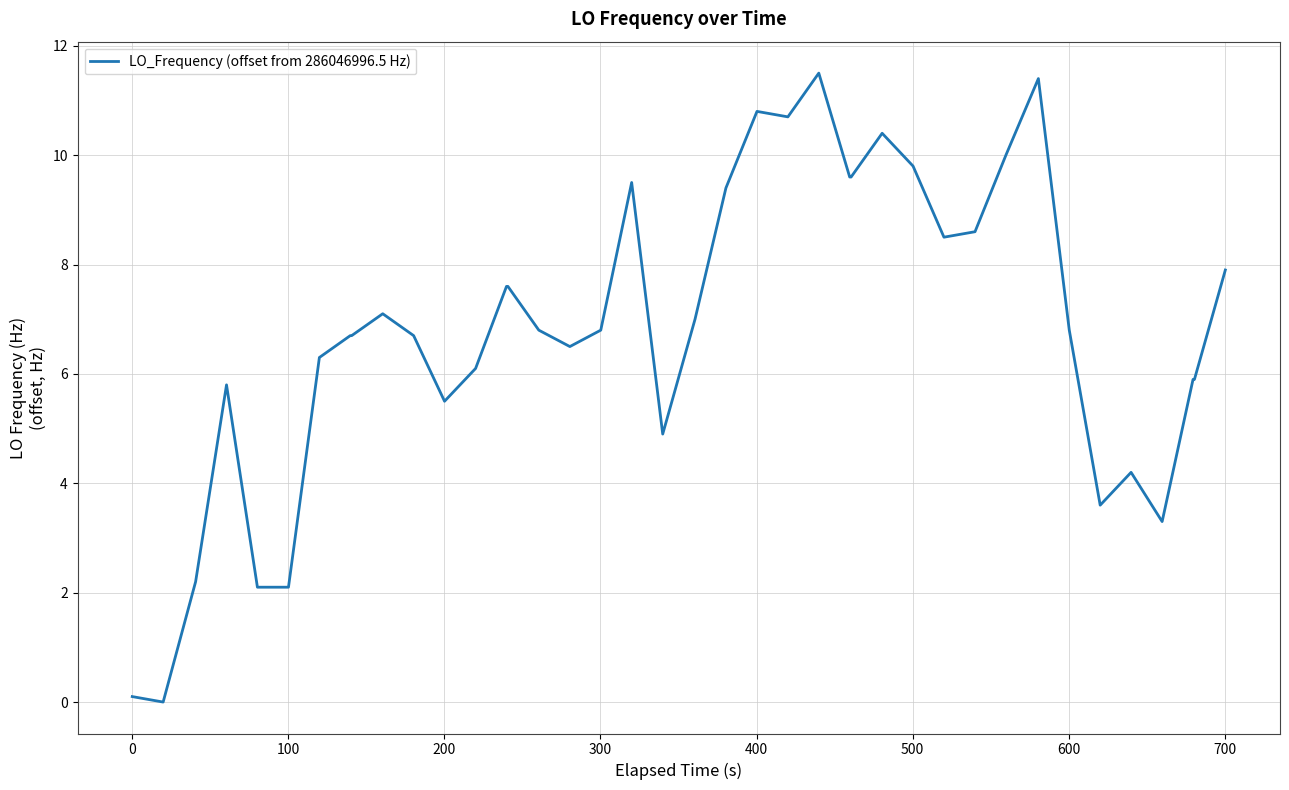

What is the maximum value shown in the chart?

11.5